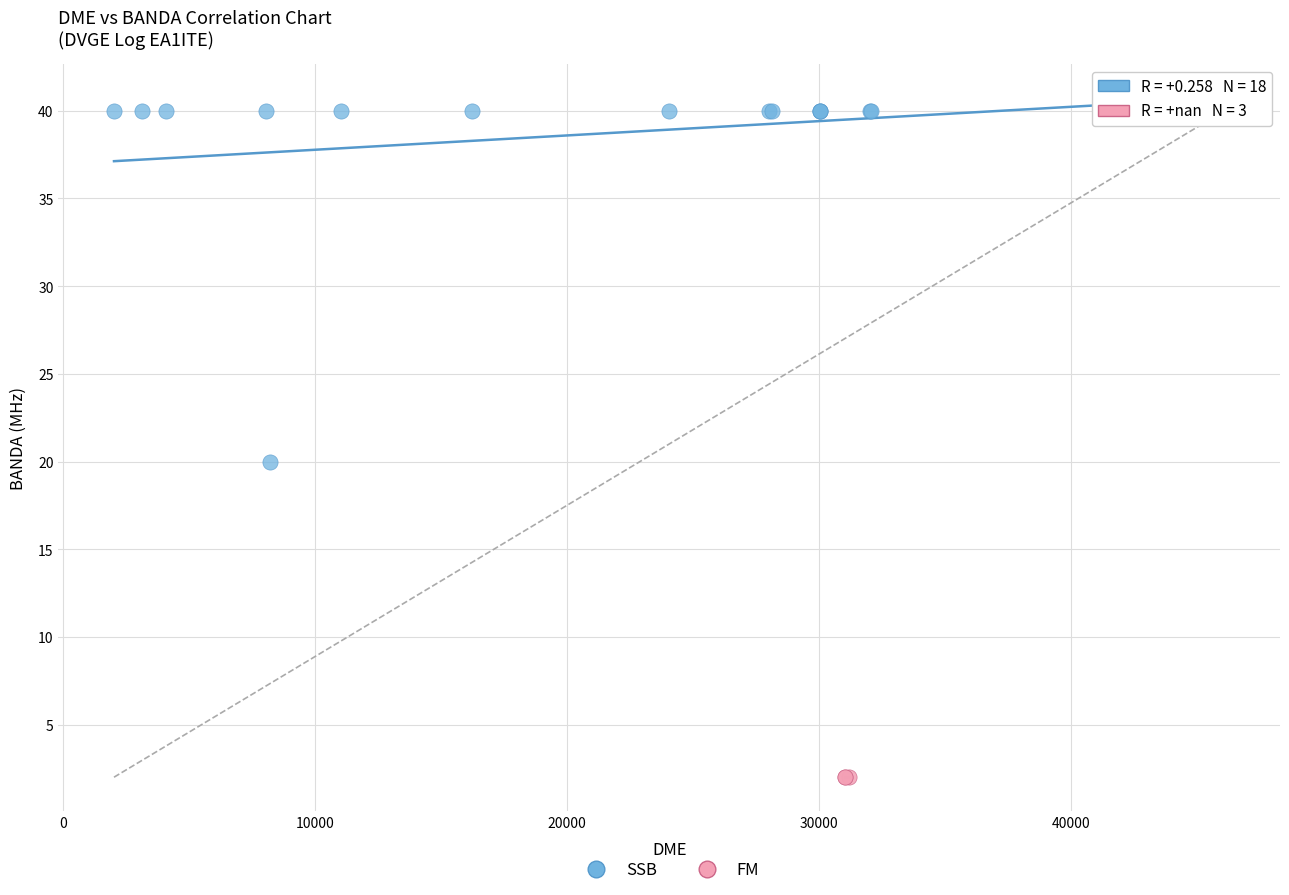

Which series contains the highest Y value?

SSB